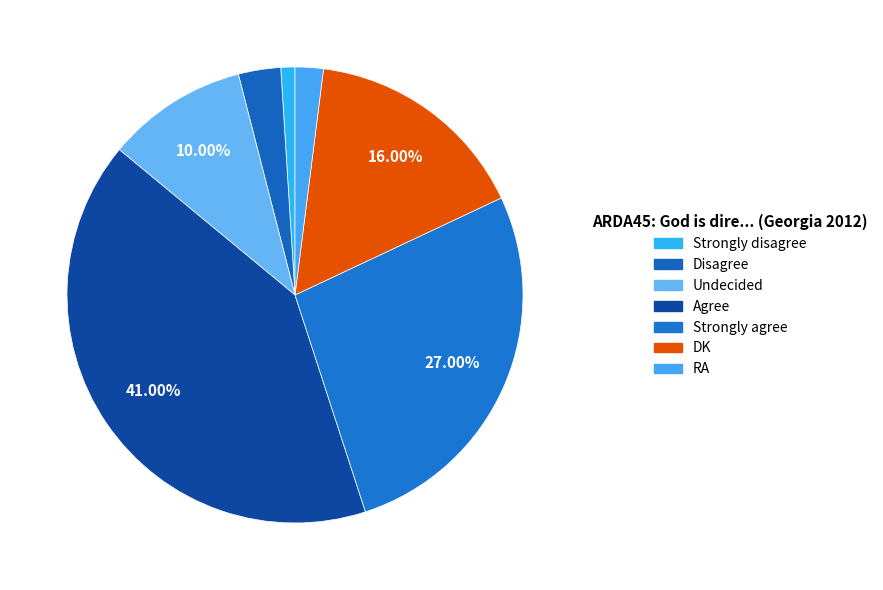

Is it true that Disagree is 3% of the pie?

True